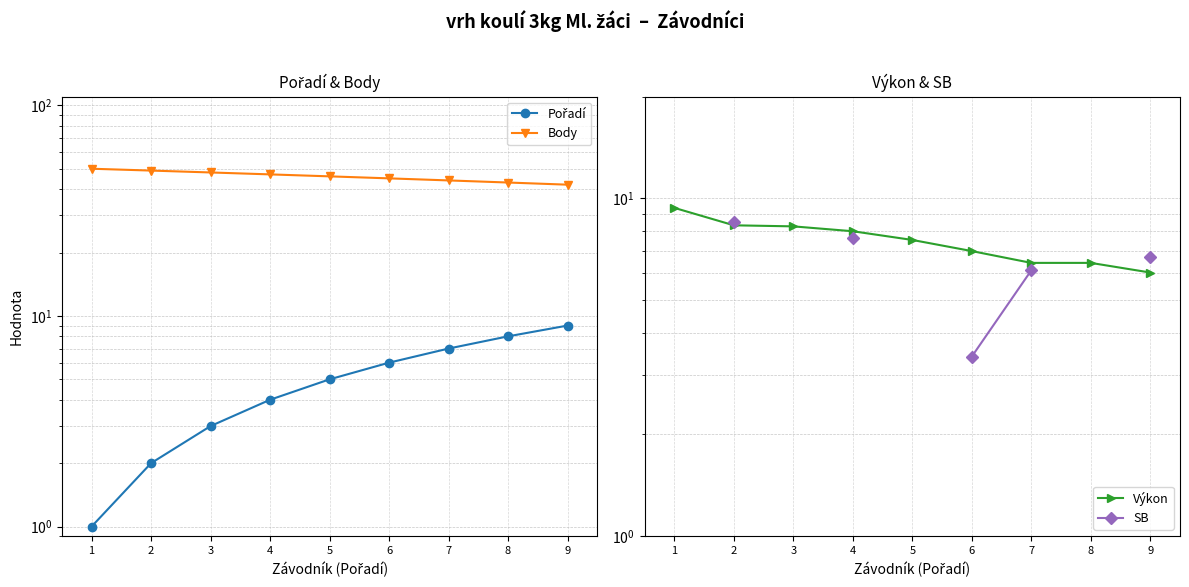

What is the difference between the maximum and minimum values in the Body series?

8.0